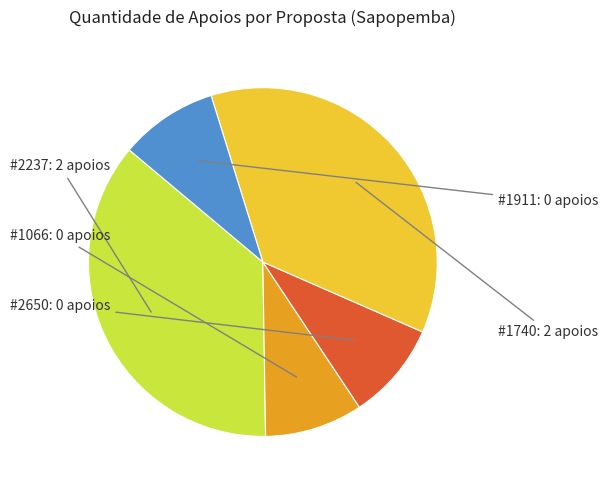

Is there a majority slice in this chart?

No